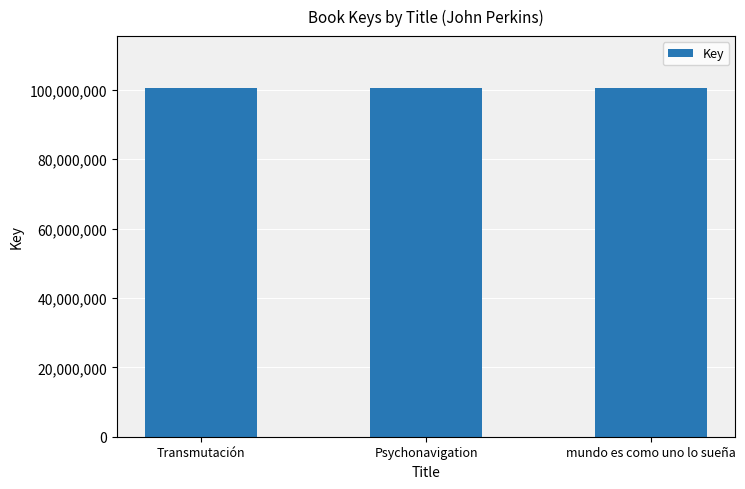

What is the greatest value displayed?

100430481